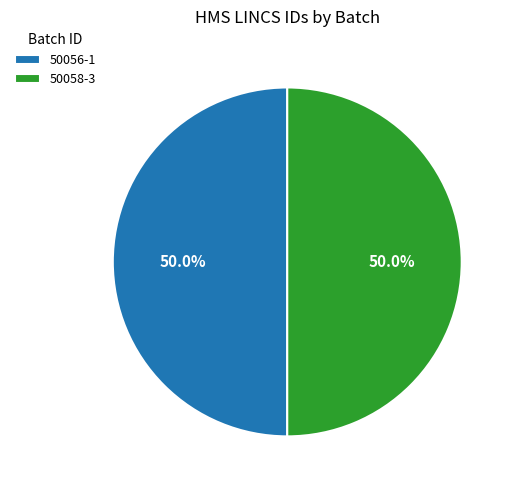

Is the sum of 50056-1 and 50058-3 greater than half?

Yes